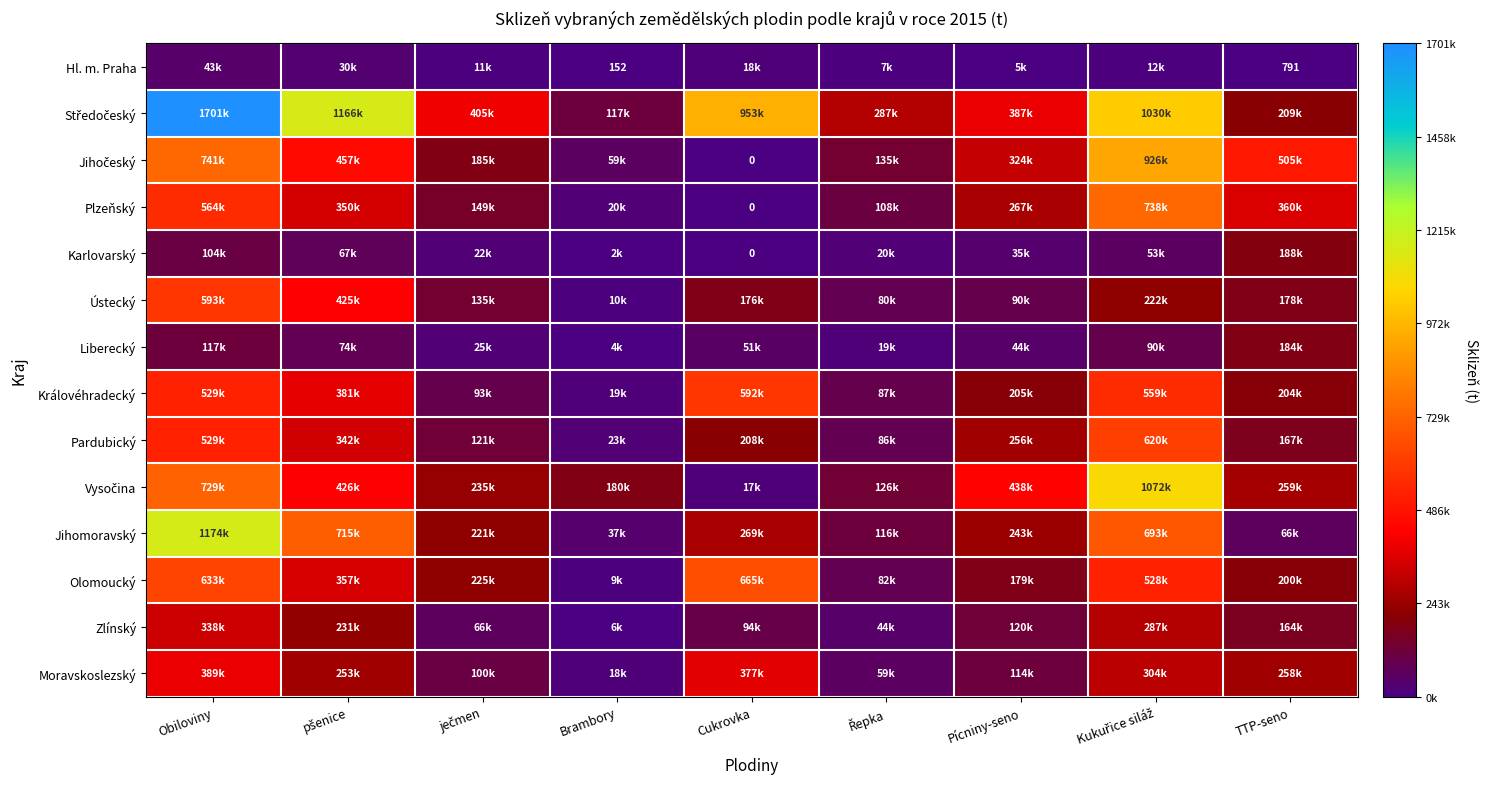

Is it true that Moravskoslezský equals 303825.5 at Kukuřice siláž?

True